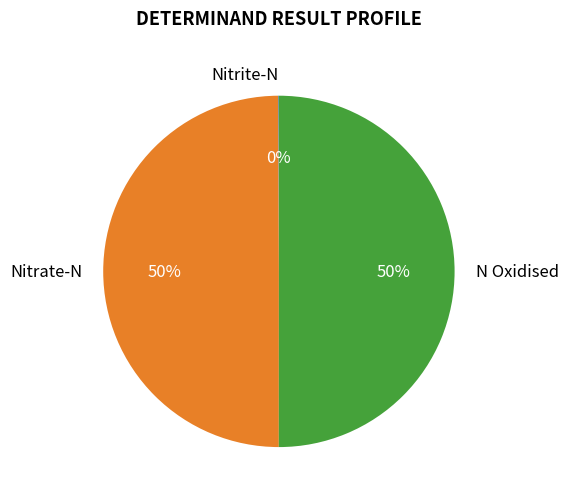

Is it true that Nitrate-N is 40% of the pie?

False